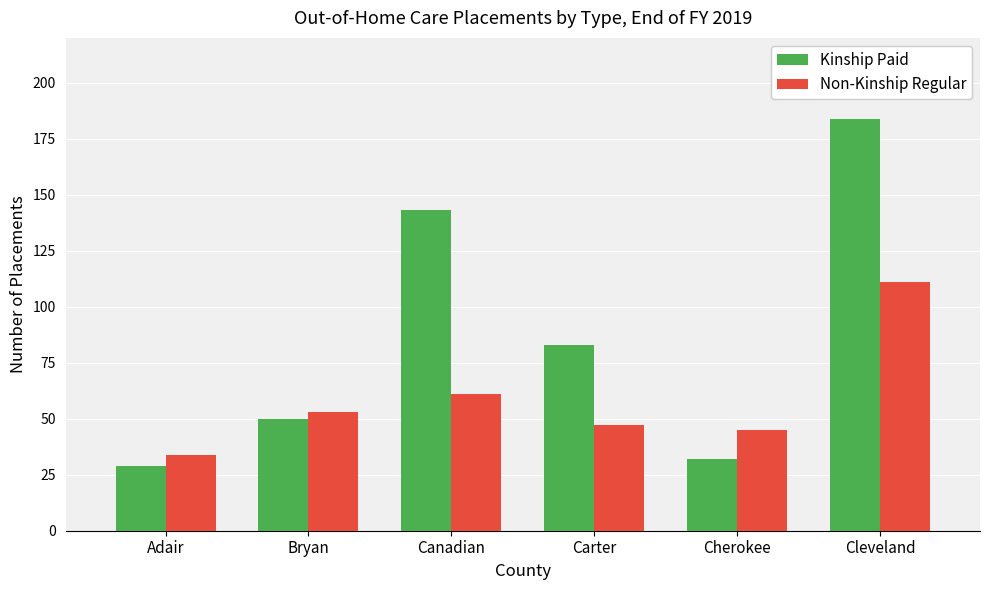

List the series in order of their peak value, lowest first.

Non-Kinship Regular, Kinship Paid